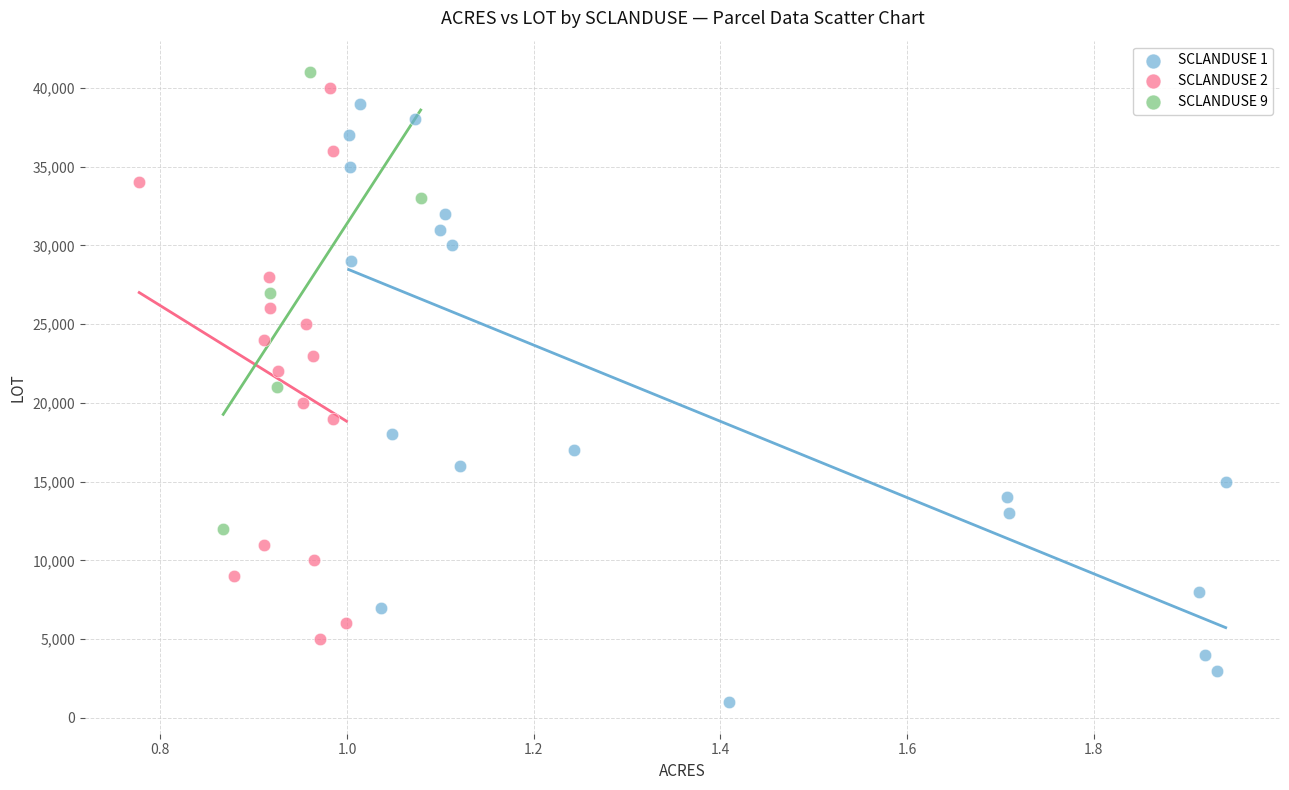

Which series contains the lowest Y value?

SCLANDUSE 1